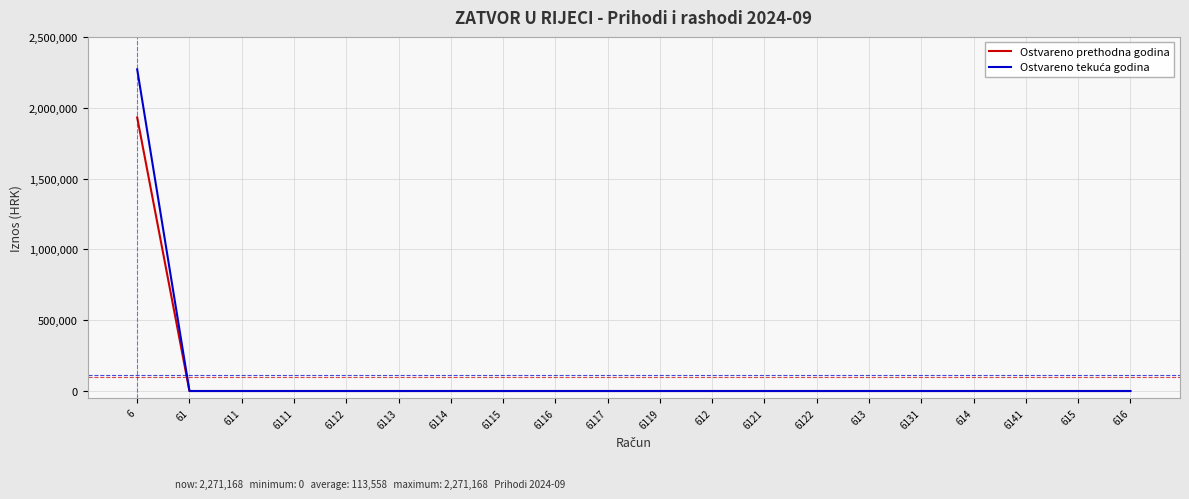

At which category is the sum across all series the highest?

6